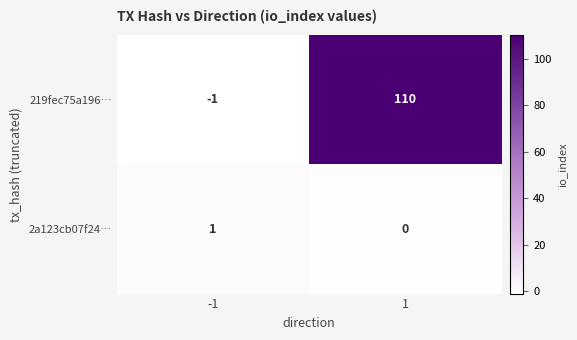

Is it true that 2a123cb07f24… equals 0 at 1?

True